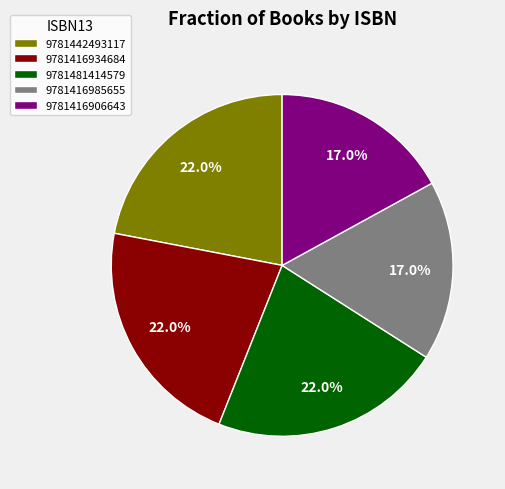

Is it true that 9781416985655 is 11% of the pie?

False